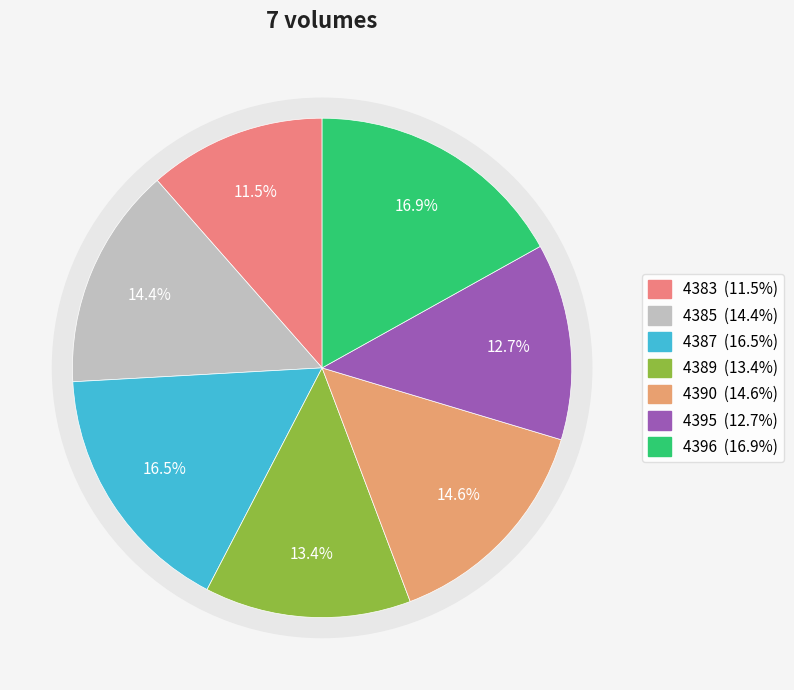

Count the number of slices in the pie.

7